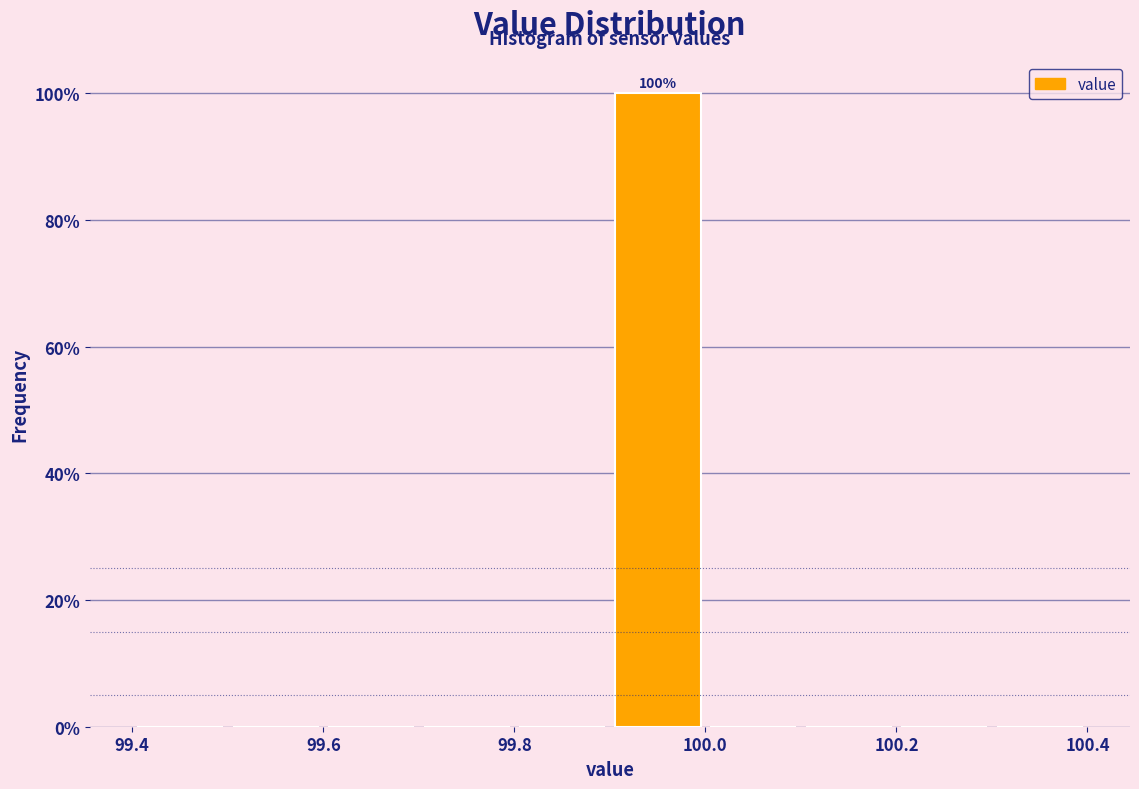

Over which range of the x-axis is the bar tallest?

99.9 to 100.0